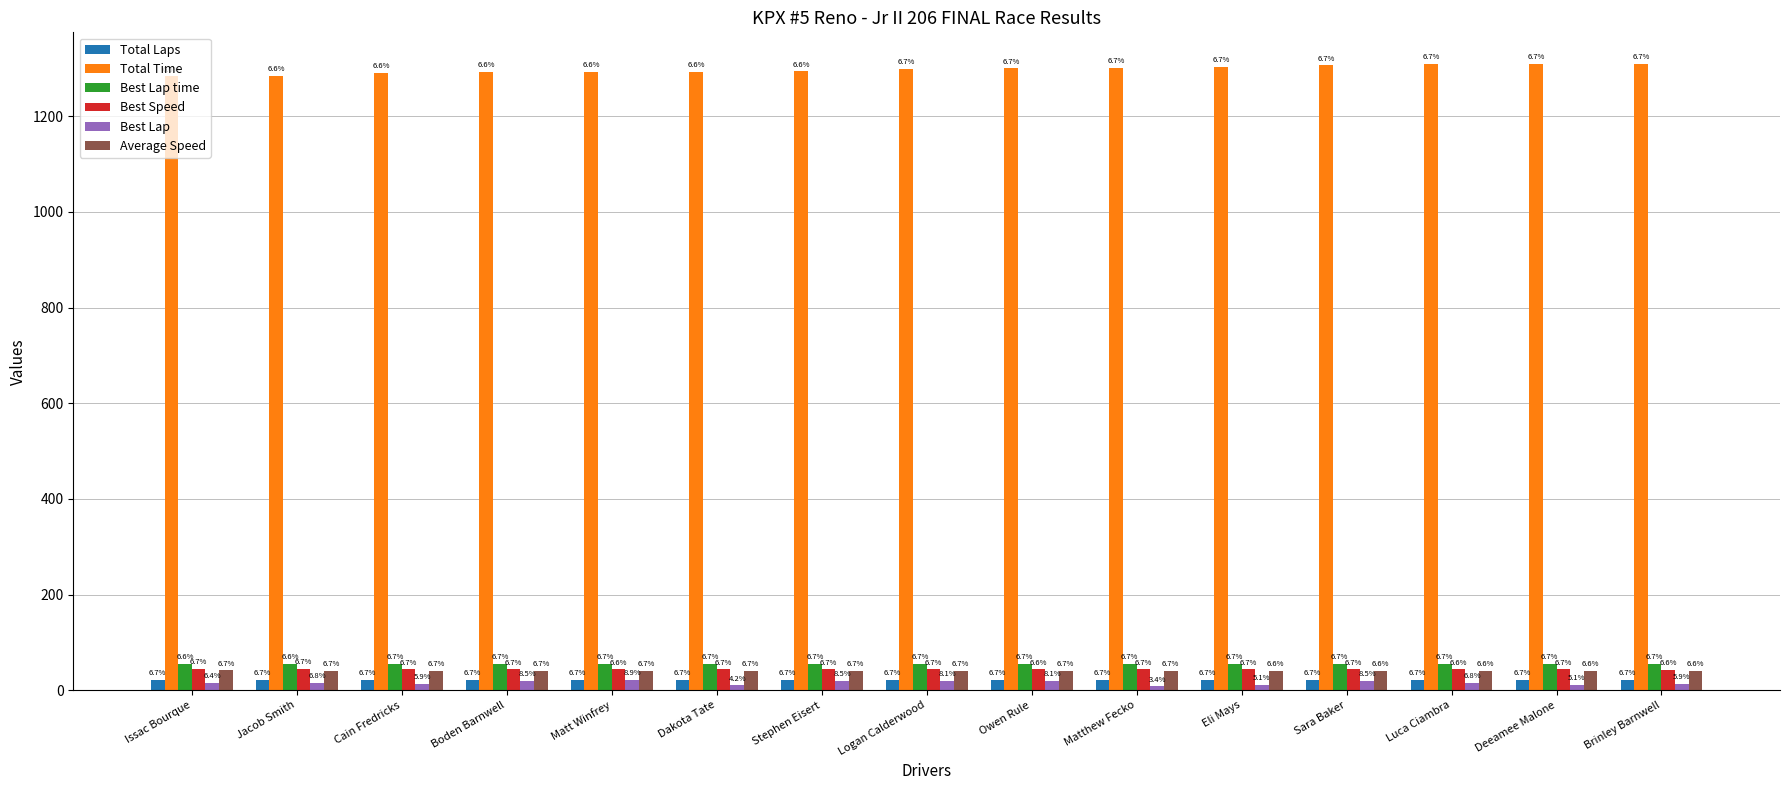

What is the total value across all series at Jacob Smith?

1462.7